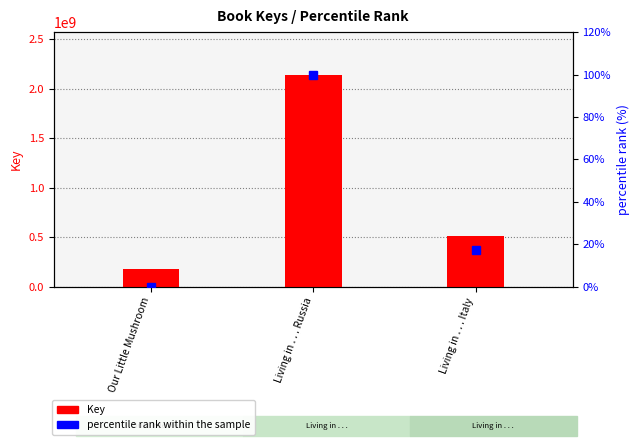

What are all the series names shown in the legend?

Key, percentile rank within the sample